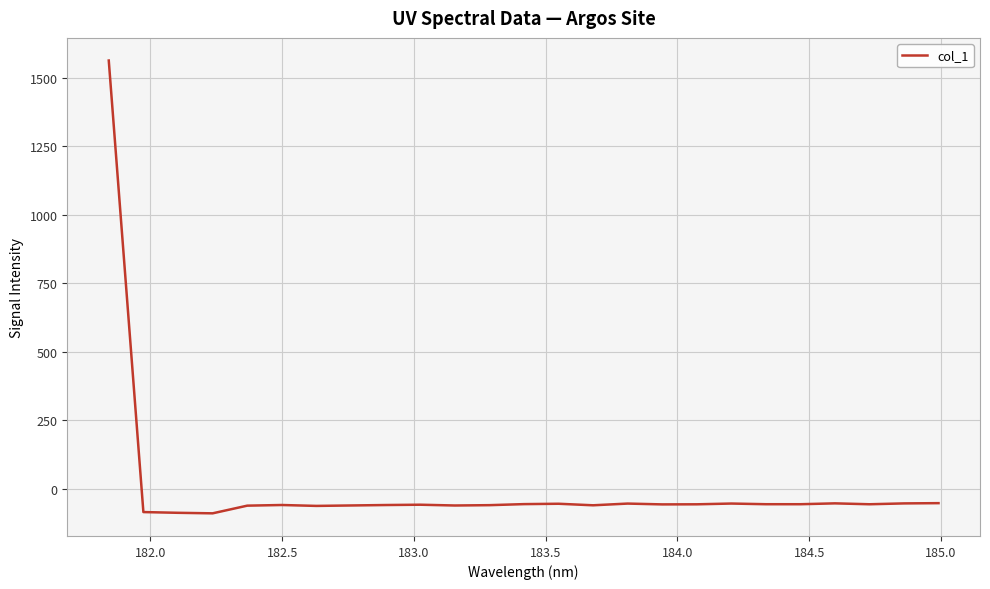

What is the maximum value shown in the chart?

1563.2